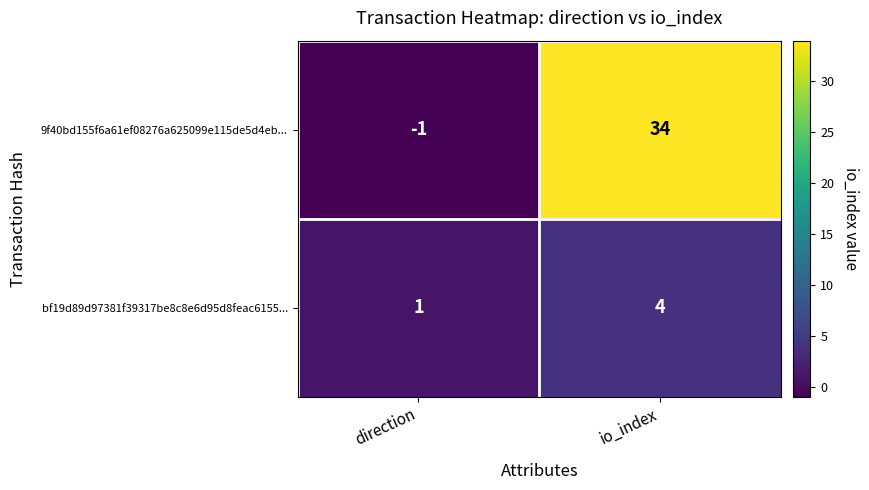

What is the highest value of the 9f40bd155f6a61ef08276a625099e115de5d4eb... series?

34